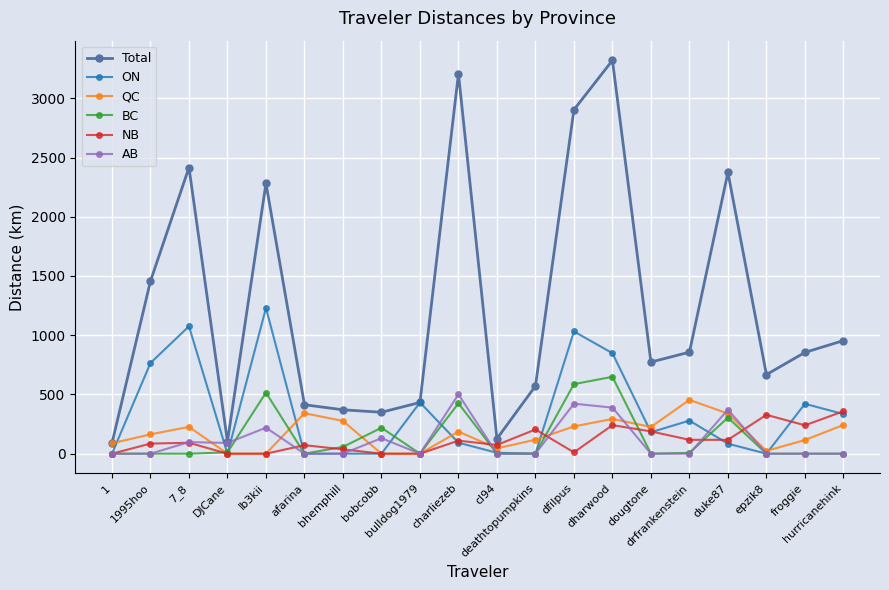

What are all the series names shown in the legend?

Total, ON, QC, BC, NB, AB